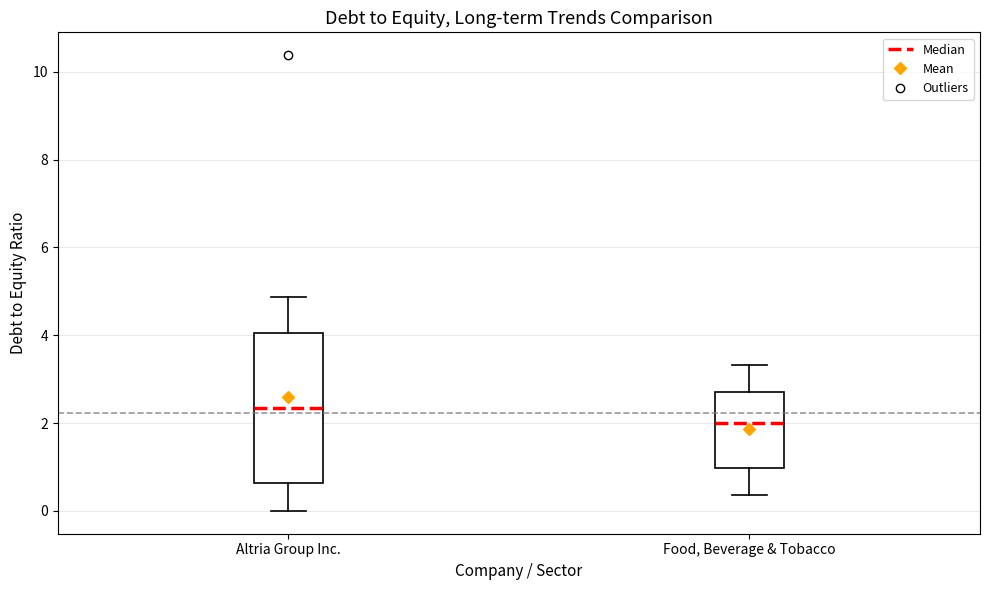

Reading left to right, read every box against the y-axis: the position of its median line, the range the box covers, and the ends of its whiskers. The values are not printed on the chart, so give them approximately, as read against the axis.

Altria Group Inc.: median 2.4, box 0.6 to 4.0, whiskers 0.0 to 4.8
Food, Beverage & Tobacco: median 2.0, box 1.0 to 2.8, whiskers 0.4 to 3.4